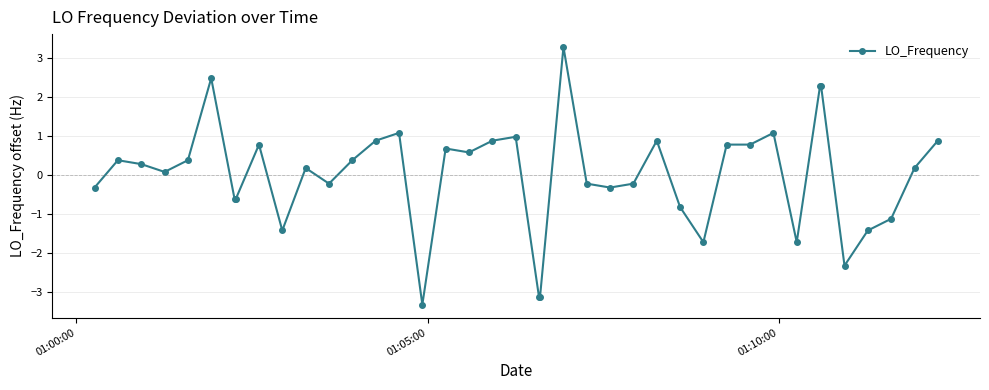

What is the minimum value shown in the chart?

-3.3